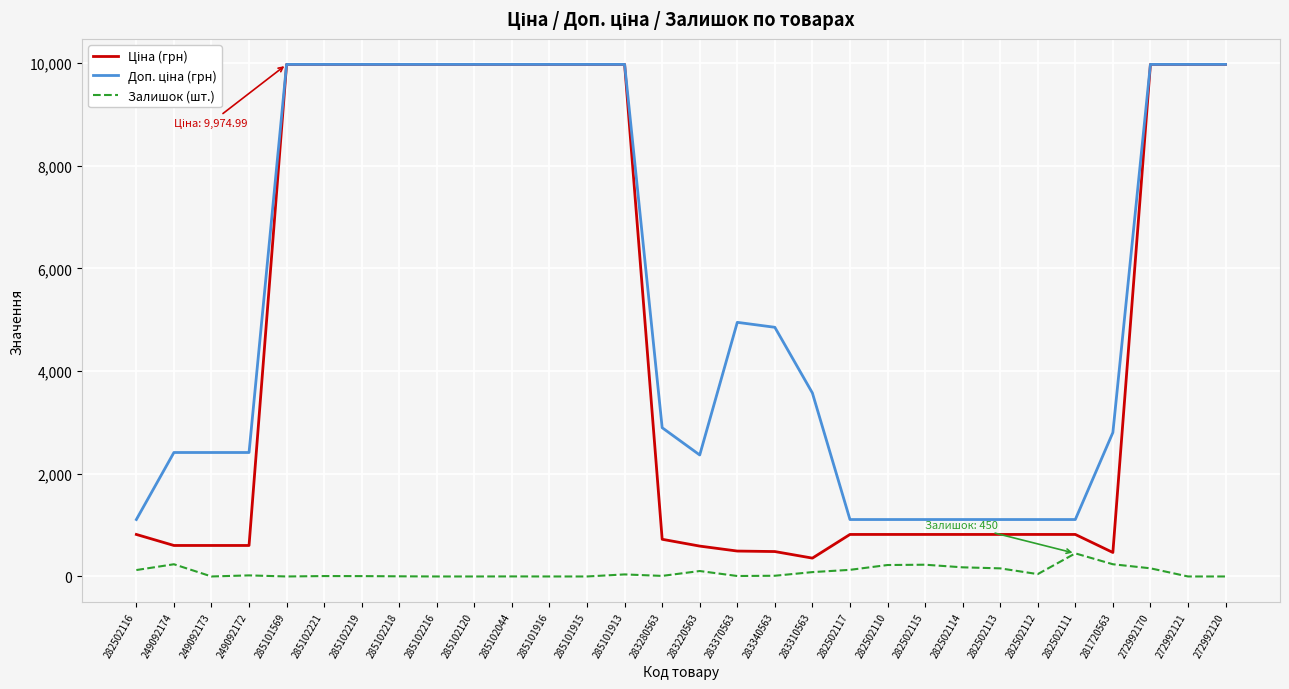

What is the total value across all series at 282502110?

2150.7